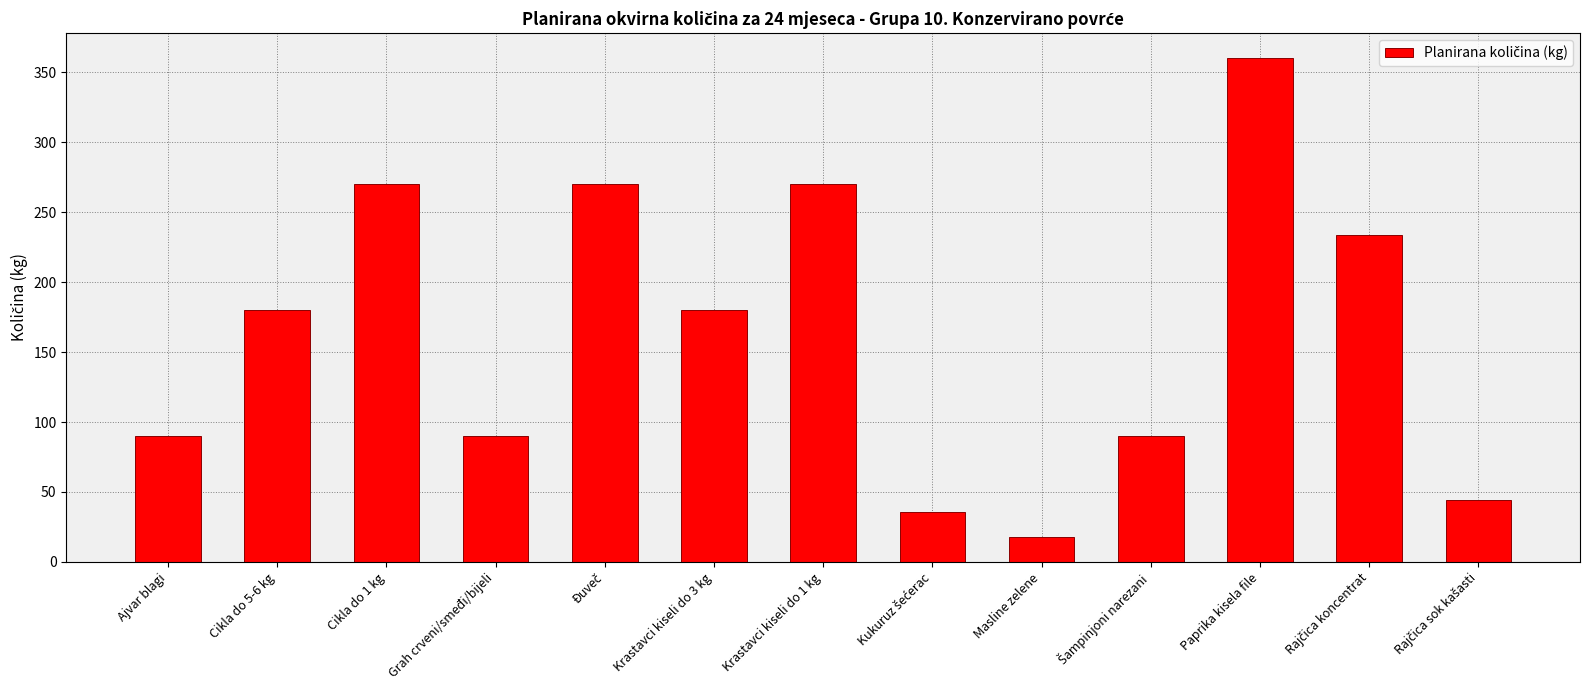

Reading left to right, what are all the values shown in this chart?

90	180	270	90	270	180	270	36	18	90	360	234	44